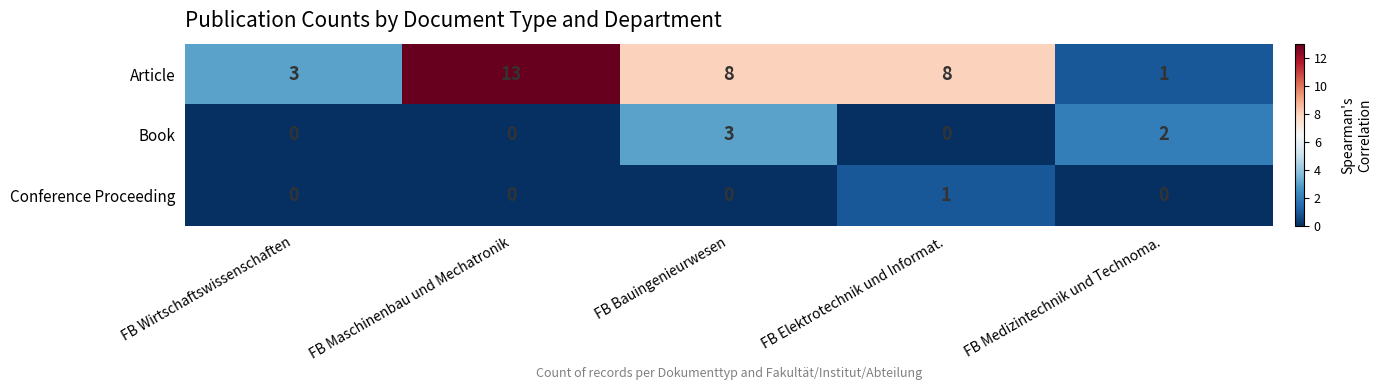

True or false: Book has a value of 0 at FB Elektrotechnik und Informat..

True